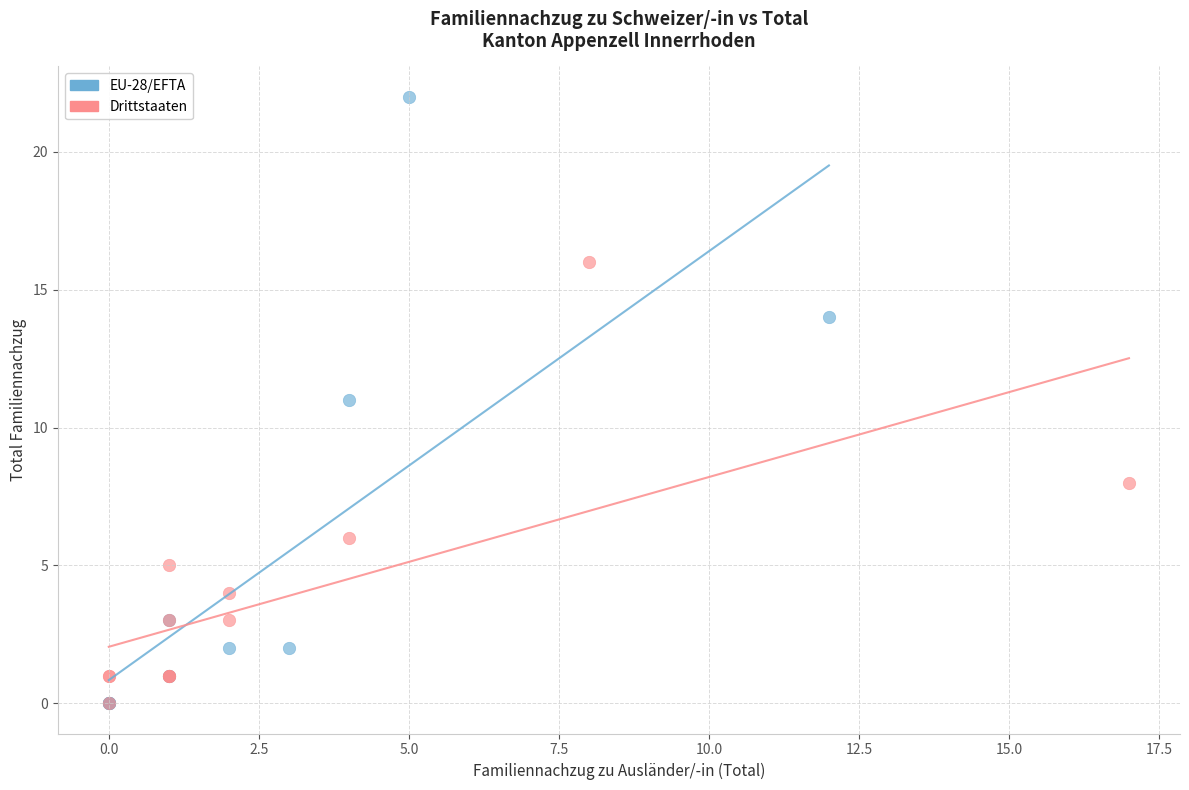

Which series reaches the maximum Y coordinate?

EU-28/EFTA